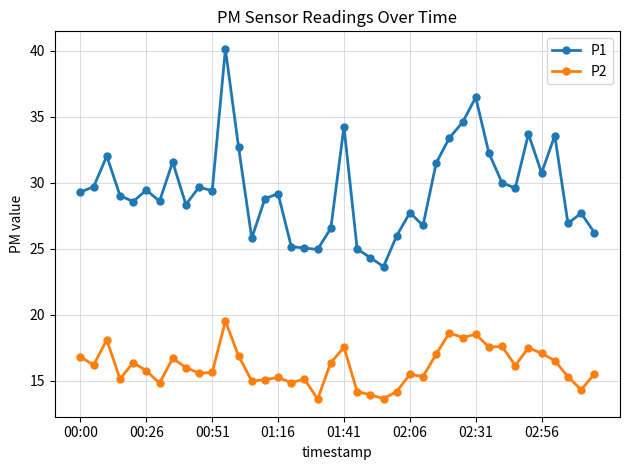

Is this an area chart (filled region under the line)?

No